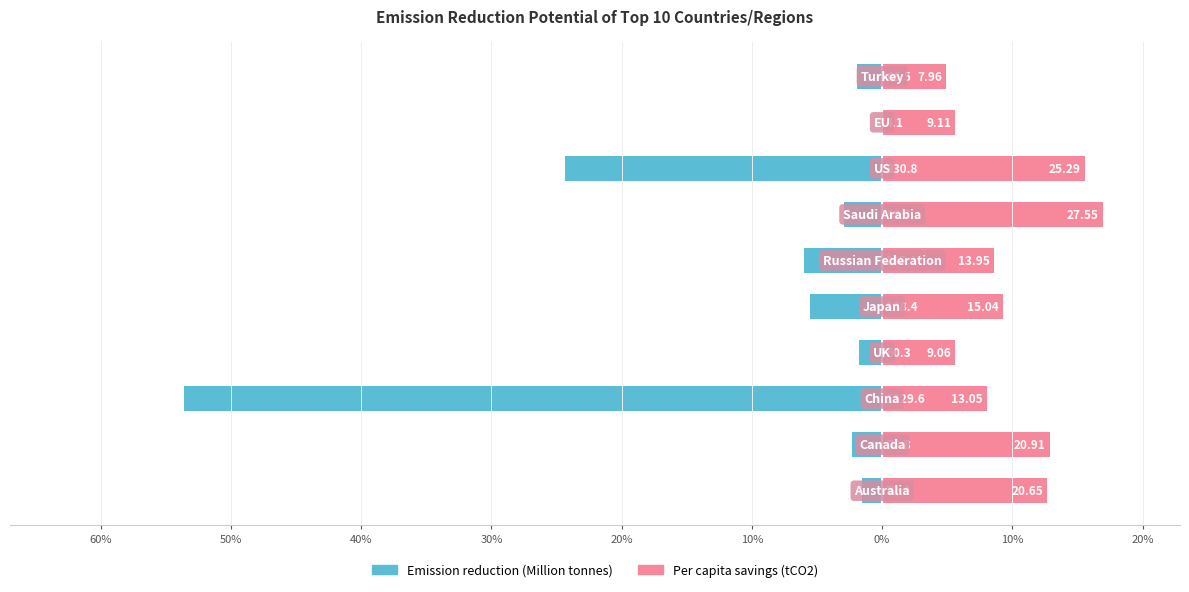

What is the difference between the maximum and minimum values in the Emission reduction (Million tonnes) series?

53.5